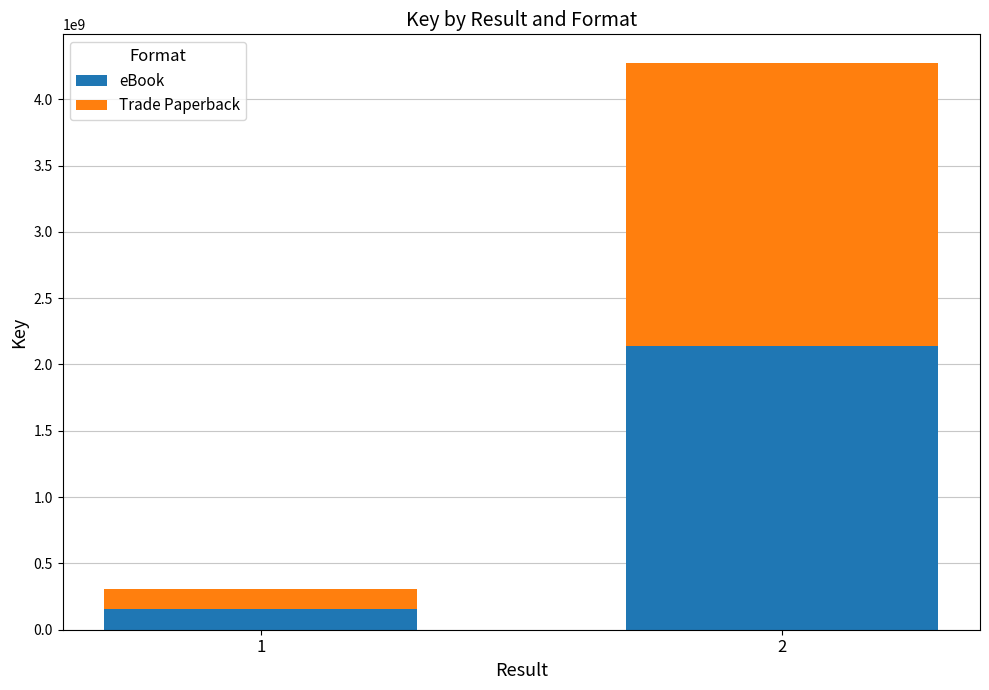

Reading left to right, list the values for the eBook series.

1=153812770	2=2137713617